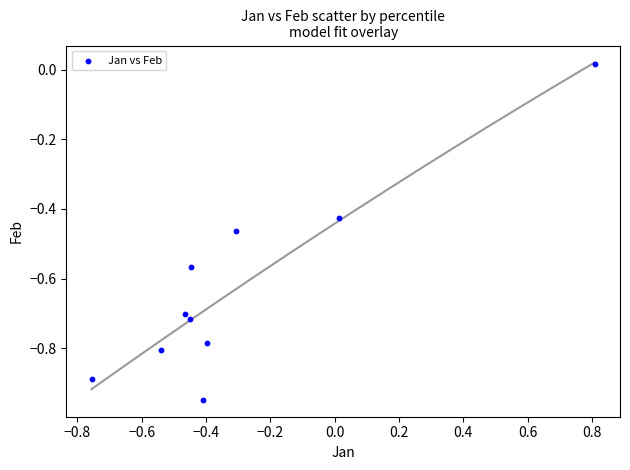

What is the average X value?

-0.3